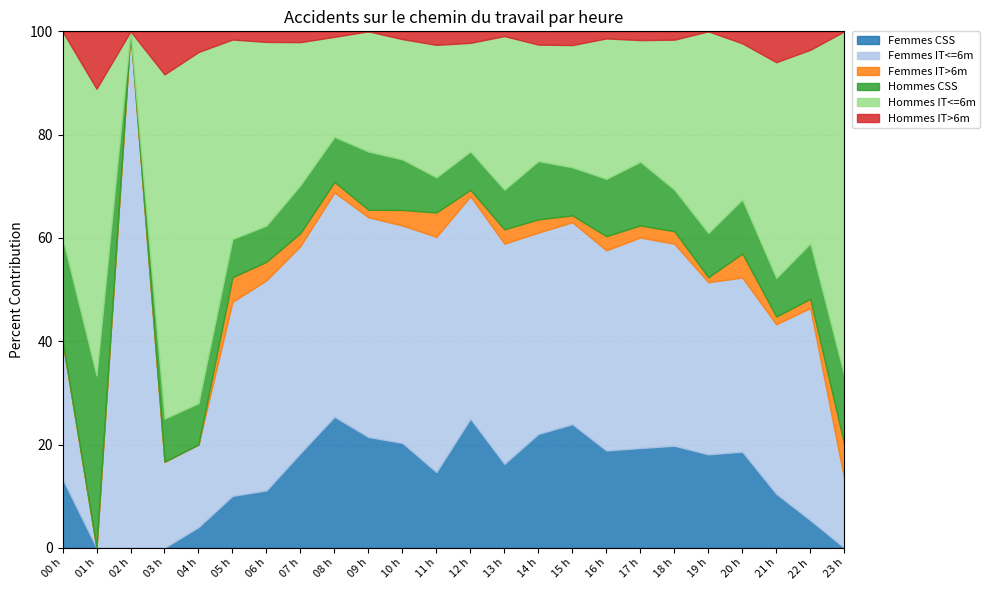

True or false: Femmes IT>6m and Femmes IT<=6m intersect in this chart.

False